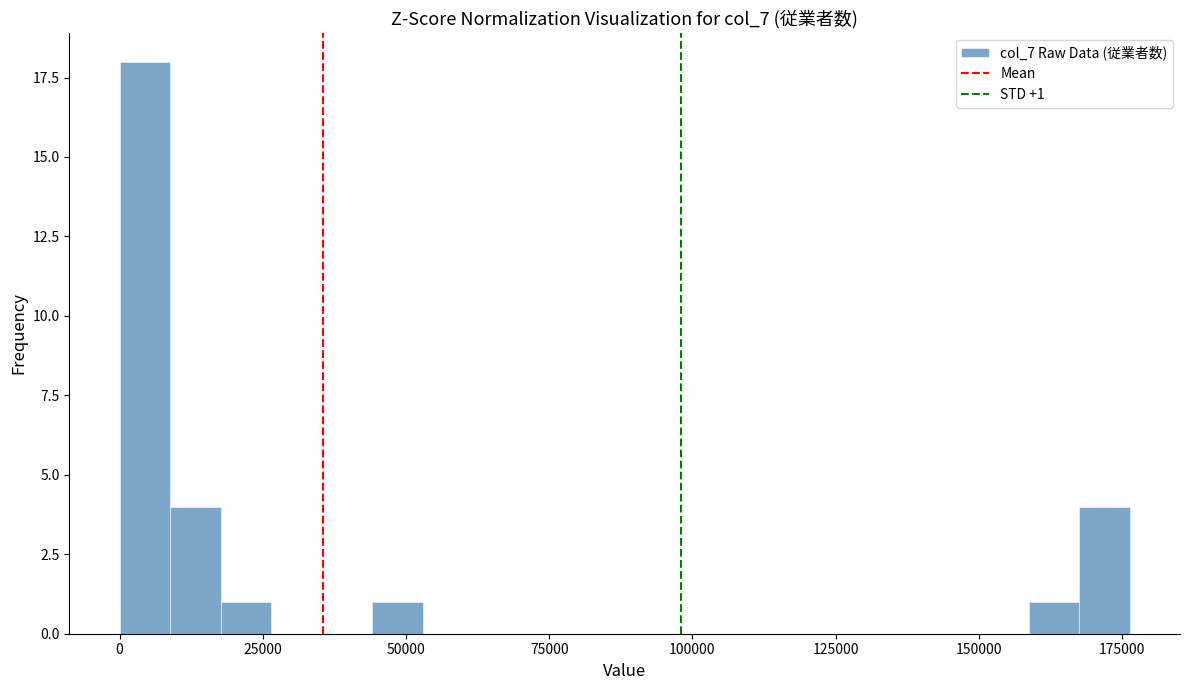

Read against the x-axis, roughly where is the centre of the tallest bar?

5000